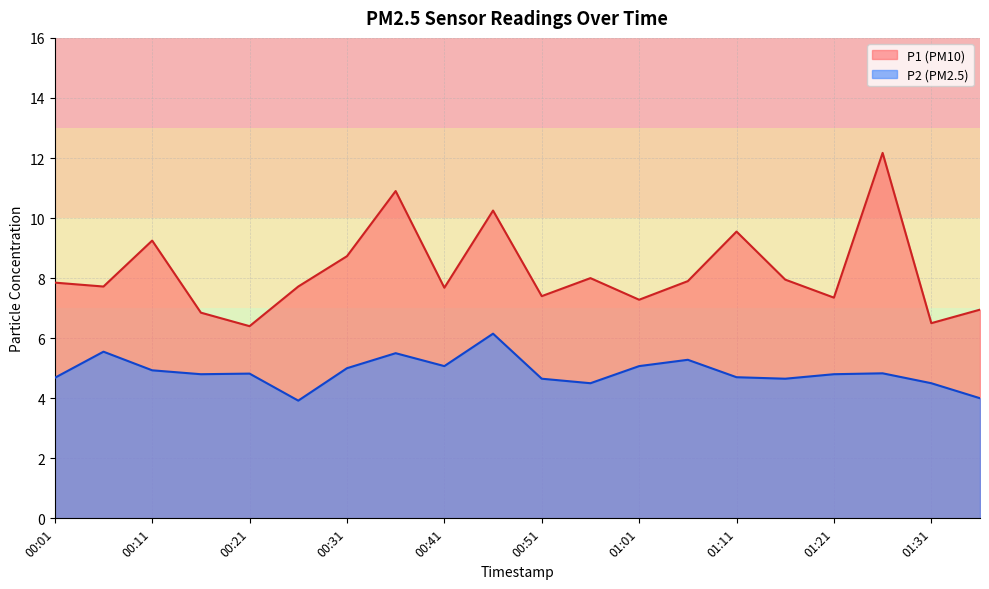

What is the difference between the maximum and minimum values in the P2 series?

2.2